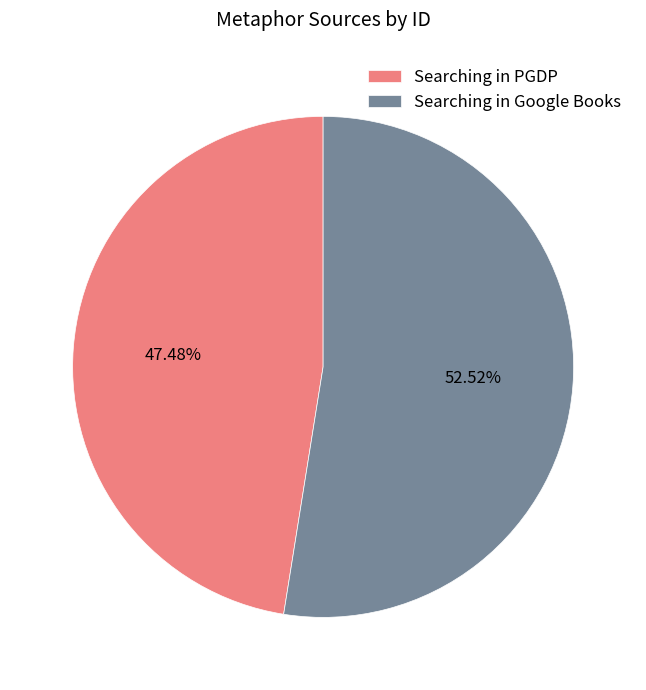

What percentage is the Searching in Google Books slice, to the nearest percent?

53%